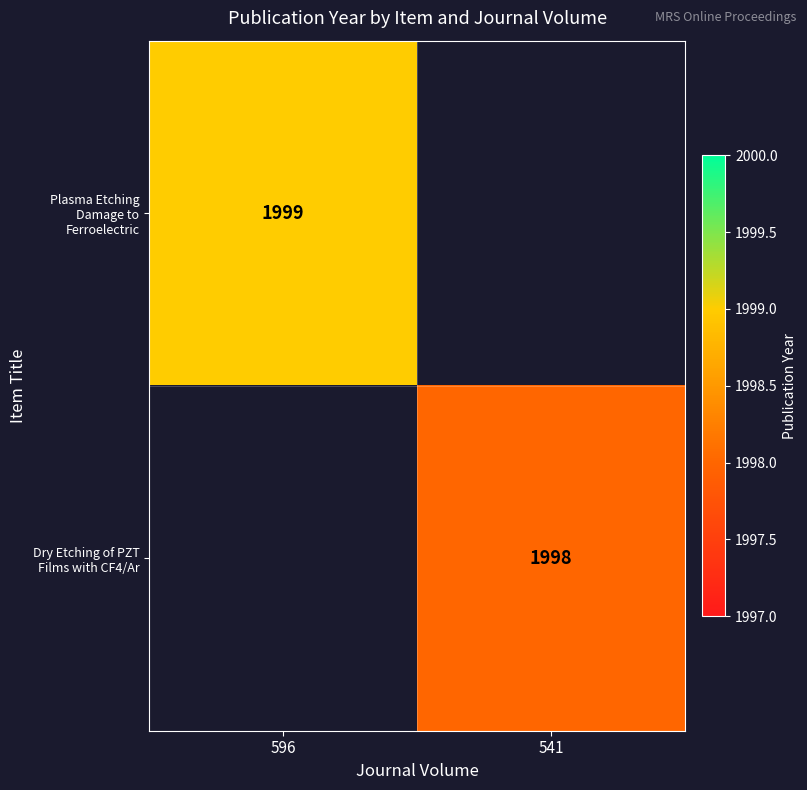

Is it true that Dry Etching of PZT Films with CF4/Ar equals 832 at 541?

False